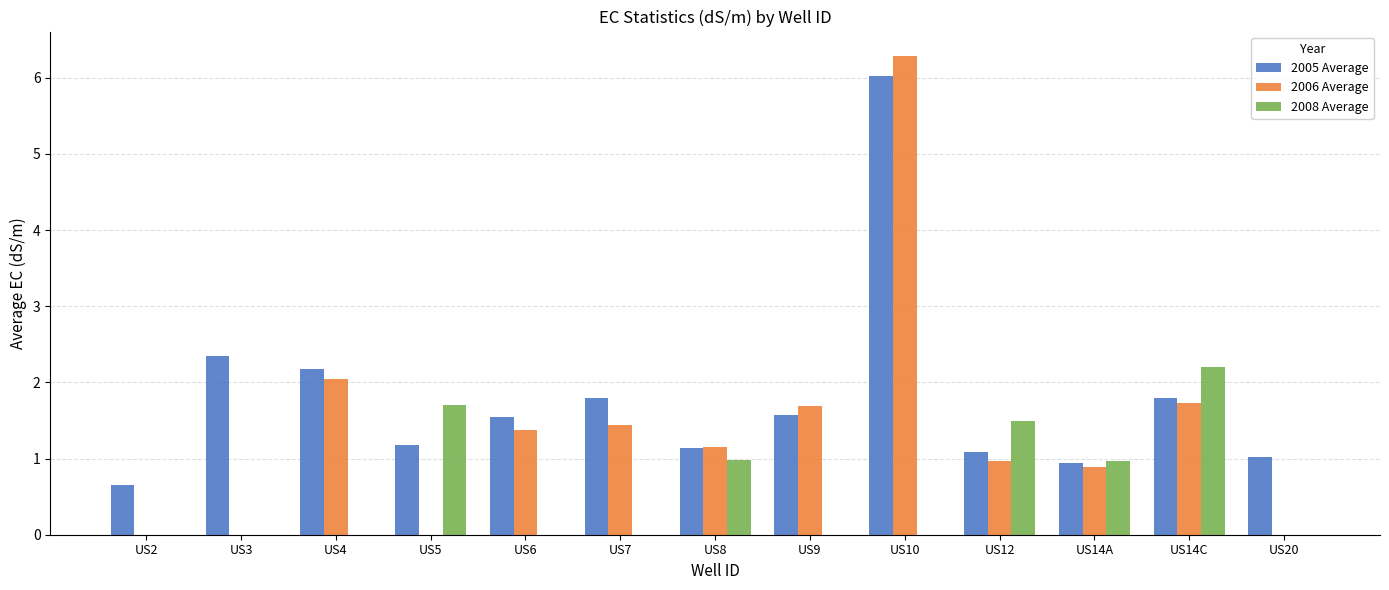

True or false: 2006 Average has a value of 0.0 at US20.

True